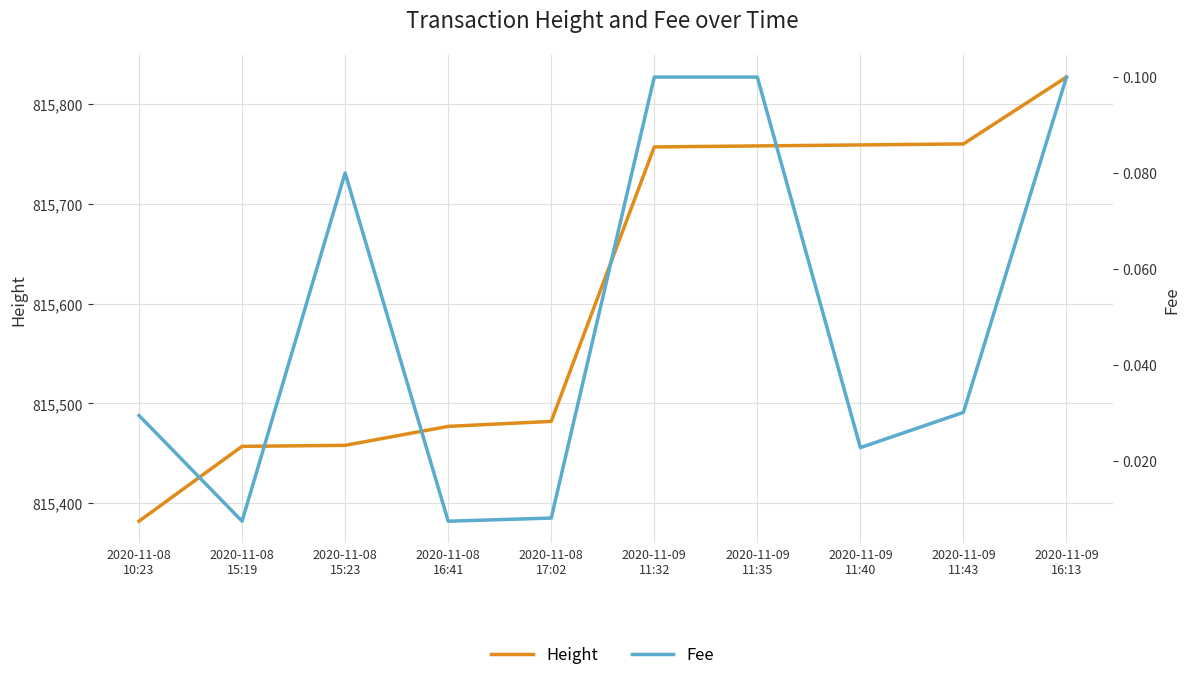

Between 2020-11-08
15:19 and 2020-11-08
10:23, which is larger?

2020-11-08
15:19